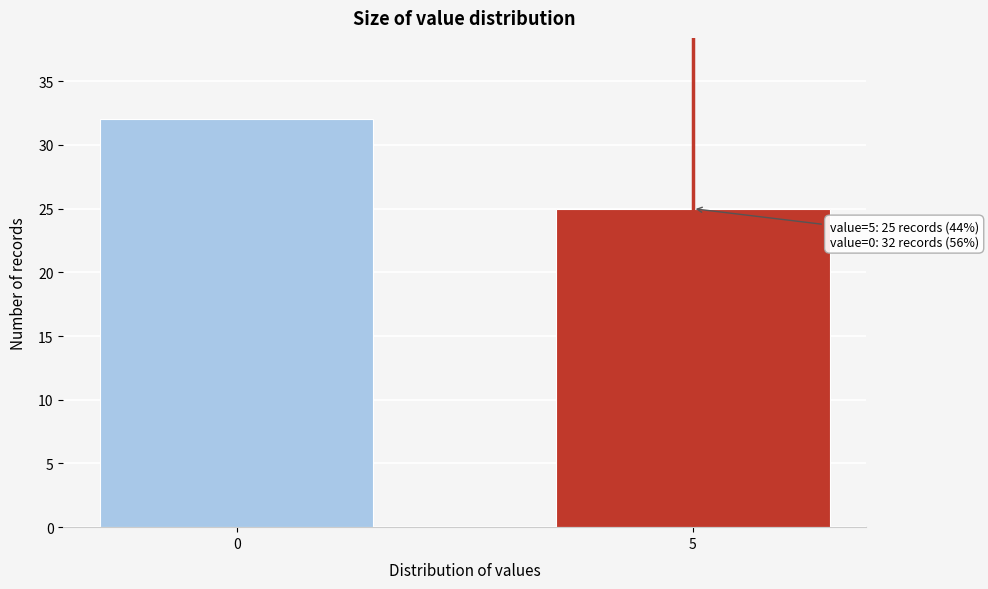

Reading left to right, extract all data points from this chart.

0=32	5=25